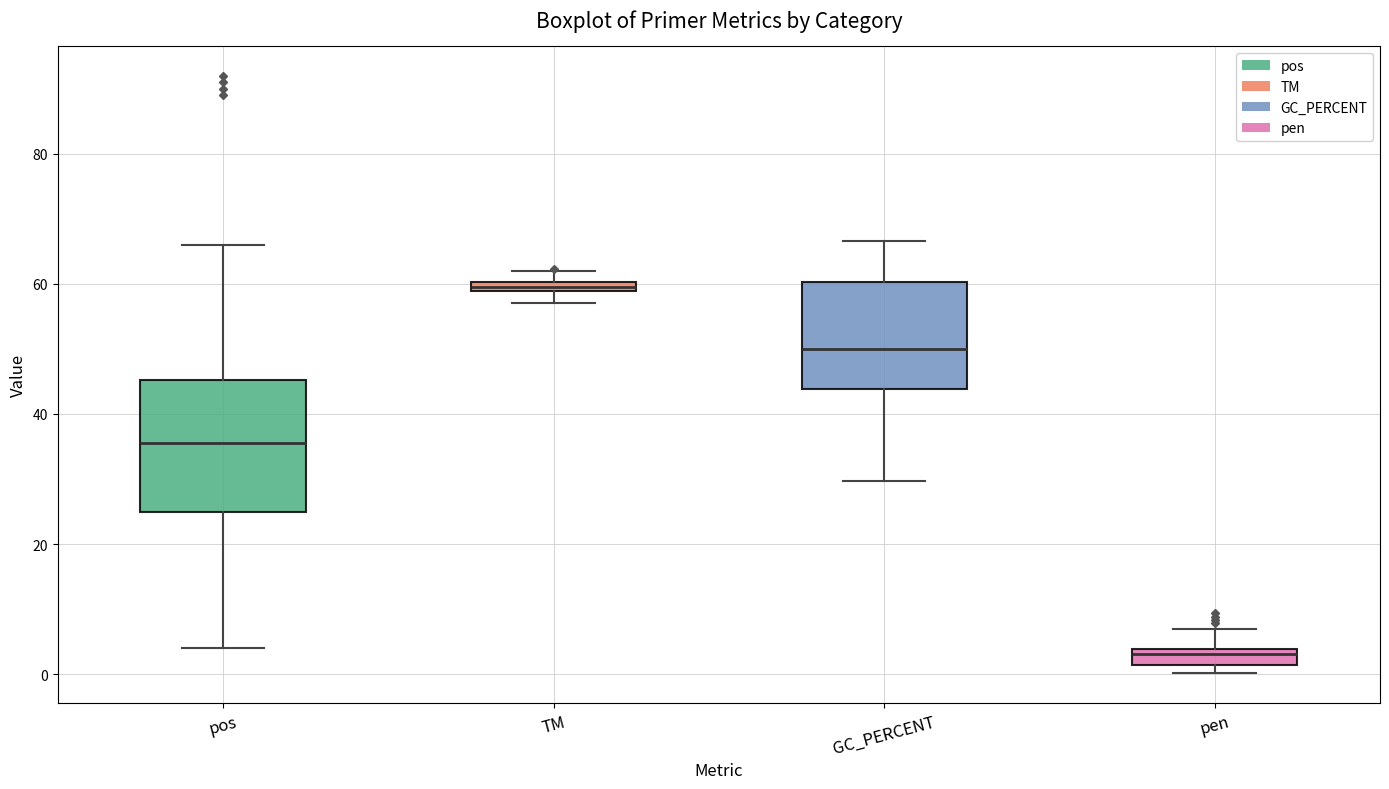

Which box's median line is the lowest?

pen